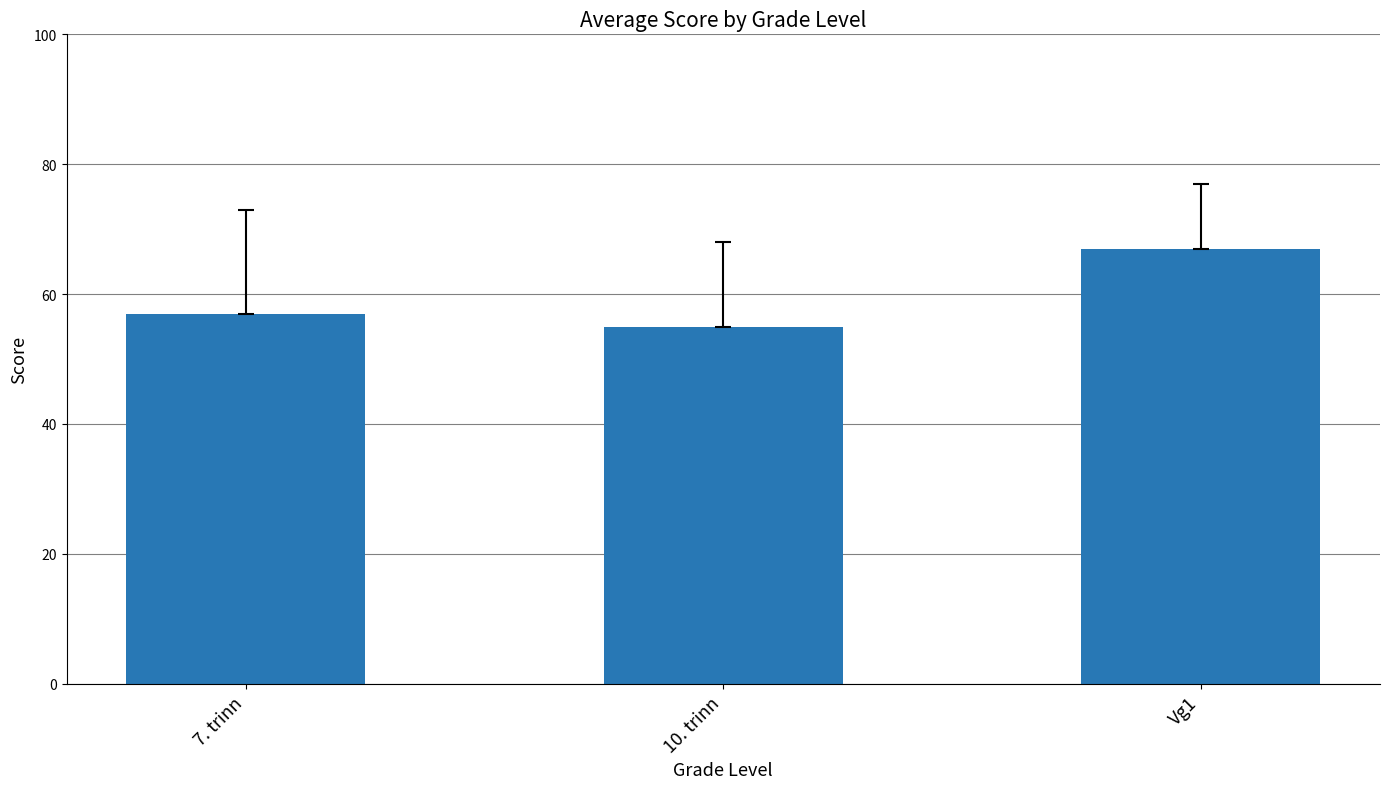

Reading right to left, what are all the values shown in this chart?

67	55	57